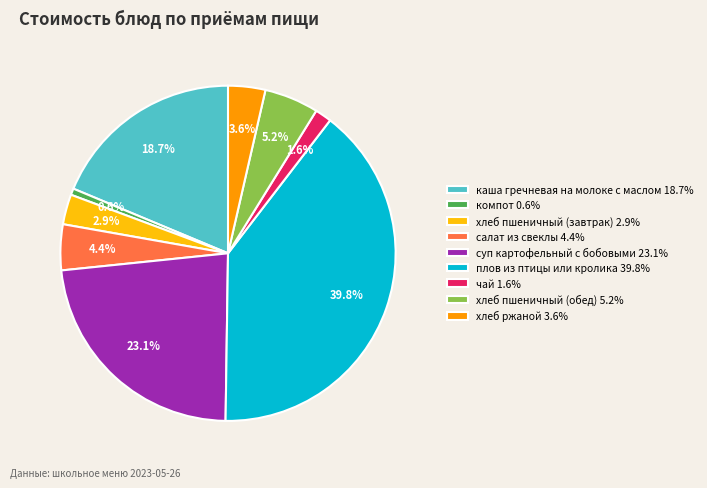

Which has a higher value, салат из свеклы or компот?

салат из свеклы